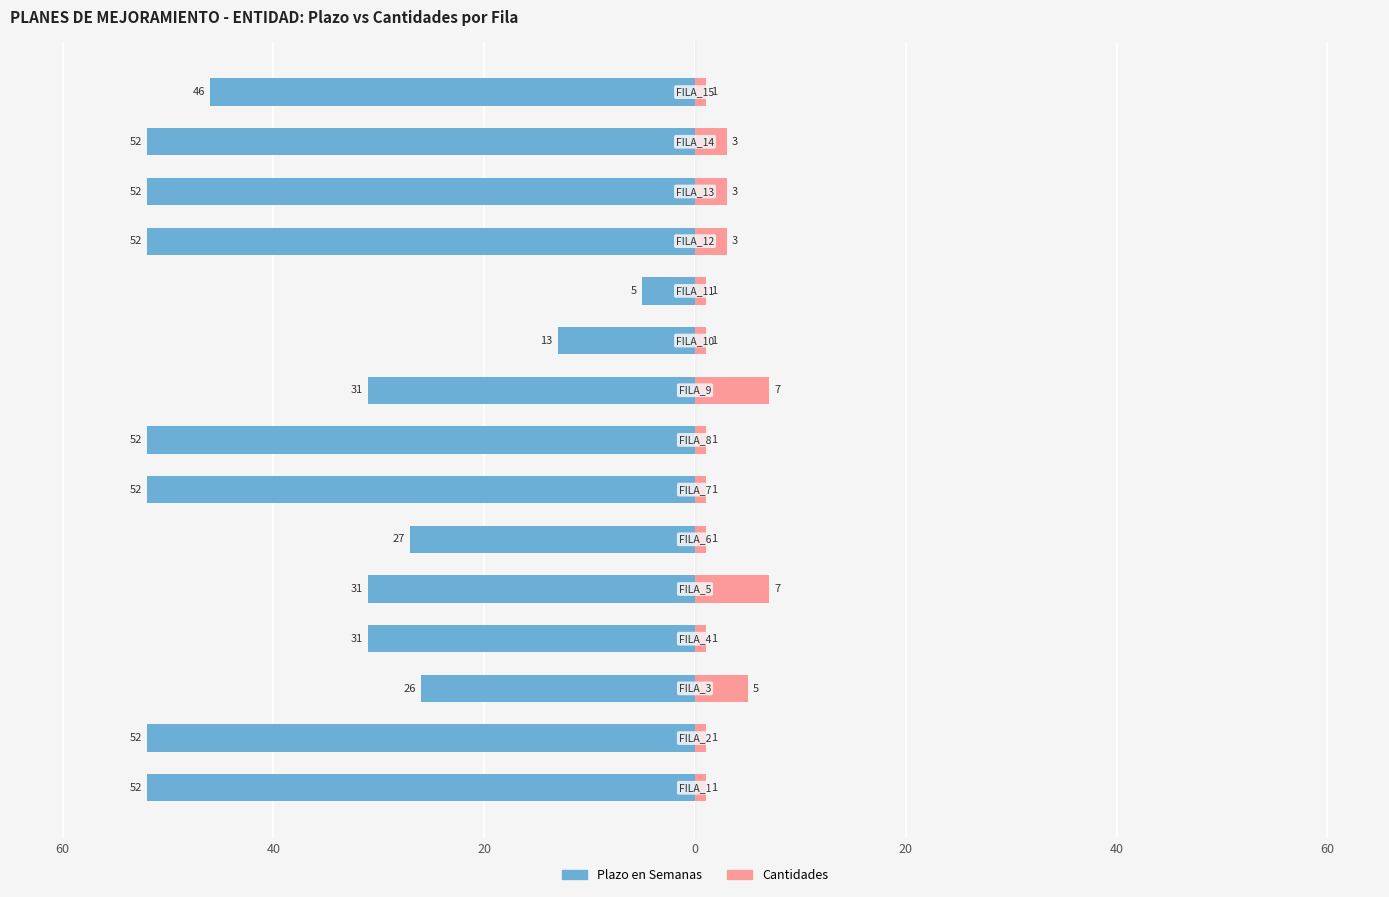

What is the label of the 3rd bar from the right?

12